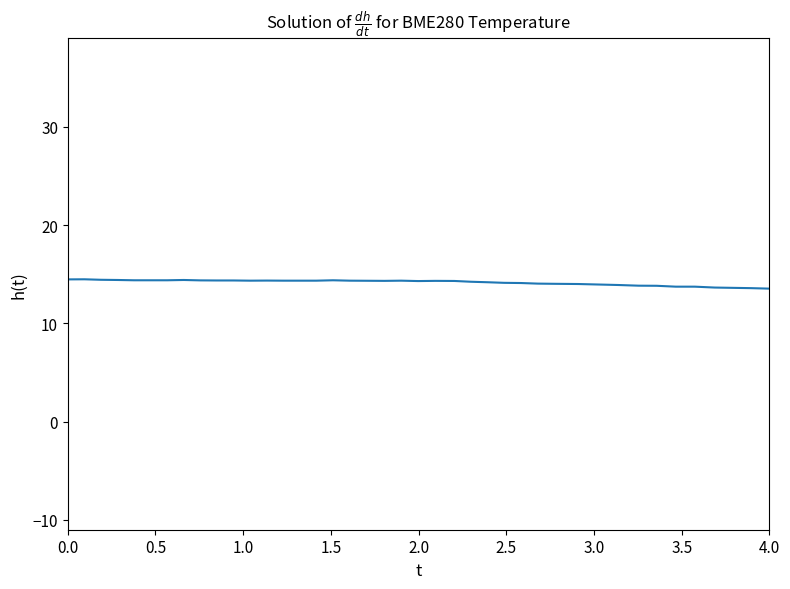

What is the greatest value displayed?

14.5